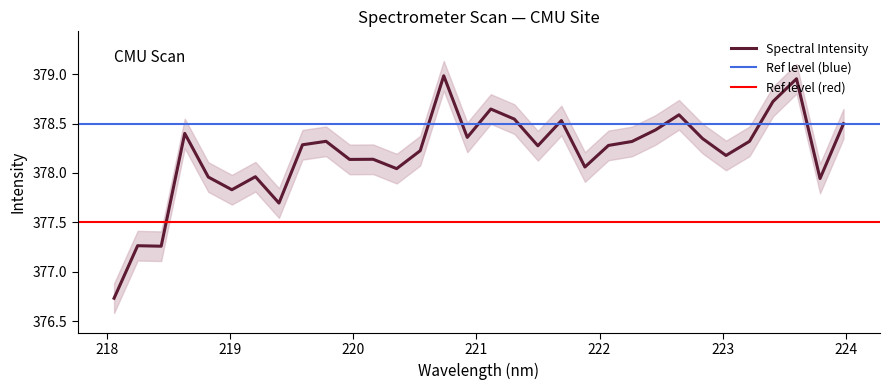

How many data points are less than 378?

8